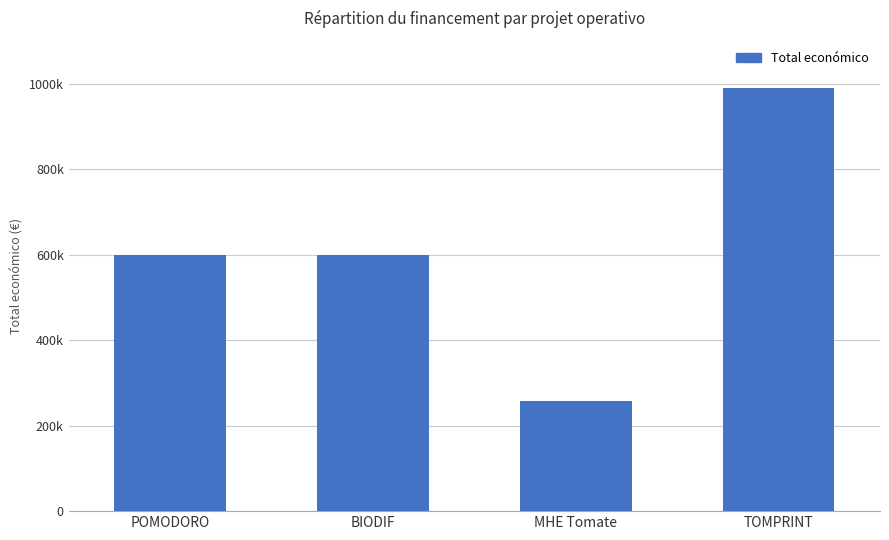

Does the chart contain any negative values?

No